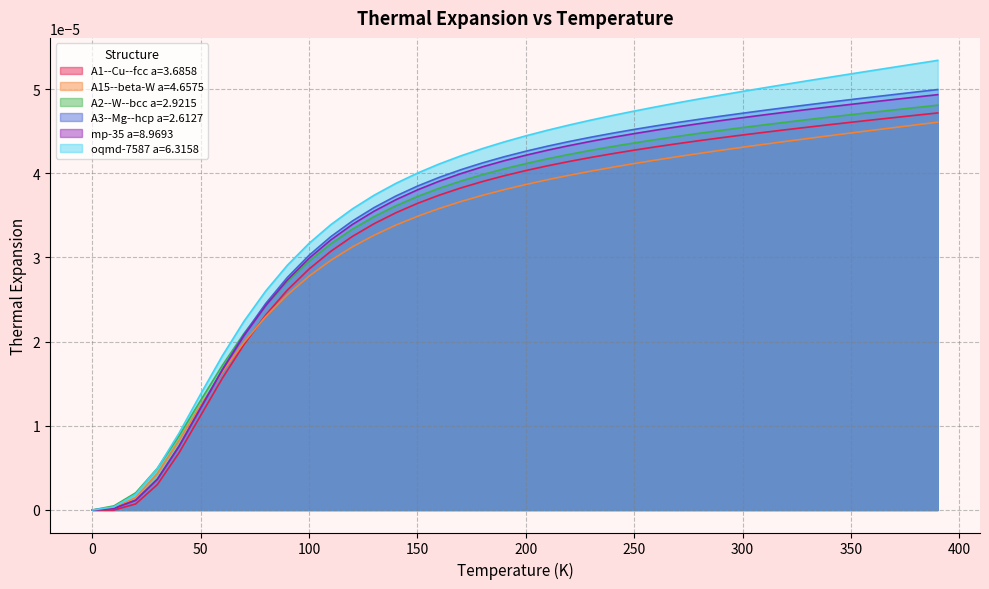

Reading left to right, extract all data points from this chart.

A1--Cu--fcc a=3.6858: 0.0=0.0	10.0=-0.0	20.0=0.0	30.0=0.0	40.0=0.0	50.0=0.0	60.0=0.0	70.0=0.0	80.0=0.0	90.0=0.0	100.0=0.0	110.0=0.0	120.0=0.0	130.0=0.0	140.0=0.0	150.0=0.0	160.0=0.0	170.0=0.0	180.0=0.0	190.0=0.0	200.0=0.0	210.0=0.0	220.0=0.0	230.0=0.0	240.0=0.0	250.0=0.0	260.0=0.0	270.0=0.0	280.0=0.0	290.0=0.0	300.0=0.0	310.0=0.0	320.0=0.0	330.0=0.0	340.0=0.0	350.0=0.0	360.0=0.0	370.0=0.0	380.0=0.0	390.0=0.0
A15--beta-W a=4.6575: 0.0=0.0	10.0=0.0	20.0=0.0	30.0=0.0	40.0=0.0	50.0=0.0	60.0=0.0	70.0=0.0	80.0=0.0	90.0=0.0	100.0=0.0	110.0=0.0	120.0=0.0	130.0=0.0	140.0=0.0	150.0=0.0	160.0=0.0	170.0=0.0	180.0=0.0	190.0=0.0	200.0=0.0	210.0=0.0	220.0=0.0	230.0=0.0	240.0=0.0	250.0=0.0	260.0=0.0	270.0=0.0	280.0=0.0	290.0=0.0	300.0=0.0	310.0=0.0	320.0=0.0	330.0=0.0	340.0=0.0	350.0=0.0	360.0=0.0	370.0=0.0	380.0=0.0	390.0=0.0
A2--W--bcc a=2.9215: 0.0=0.0	10.0=0.0	20.0=0.0	30.0=0.0	40.0=0.0	50.0=0.0	60.0=0.0	70.0=0.0	80.0=0.0	90.0=0.0	100.0=0.0	110.0=0.0	120.0=0.0	130.0=0.0	140.0=0.0	150.0=0.0	160.0=0.0	170.0=0.0	180.0=0.0	190.0=0.0	200.0=0.0	210.0=0.0	220.0=0.0	230.0=0.0	240.0=0.0	250.0=0.0	260.0=0.0	270.0=0.0	280.0=0.0	290.0=0.0	300.0=0.0	310.0=0.0	320.0=0.0	330.0=0.0	340.0=0.0	350.0=0.0	360.0=0.0	370.0=0.0	380.0=0.0	390.0=0.0
A3--Mg--hcp a=2.6127: 0.0=0.0	10.0=0.0	20.0=0.0	30.0=0.0	40.0=0.0	50.0=0.0	60.0=0.0	70.0=0.0	80.0=0.0	90.0=0.0	100.0=0.0	110.0=0.0	120.0=0.0	130.0=0.0	140.0=0.0	150.0=0.0	160.0=0.0	170.0=0.0	180.0=0.0	190.0=0.0	200.0=0.0	210.0=0.0	220.0=0.0	230.0=0.0	240.0=0.0	250.0=0.0	260.0=0.0	270.0=0.0	280.0=0.0	290.0=0.0	300.0=0.0	310.0=0.0	320.0=0.0	330.0=0.0	340.0=0.0	350.0=0.0	360.0=0.0	370.0=0.0	380.0=0.0	390.0=0.0
mp-35 a=8.9693: 0.0=0.0	10.0=0.0	20.0=0.0	30.0=0.0	40.0=0.0	50.0=0.0	60.0=0.0	70.0=0.0	80.0=0.0	90.0=0.0	100.0=0.0	110.0=0.0	120.0=0.0	130.0=0.0	140.0=0.0	150.0=0.0	160.0=0.0	170.0=0.0	180.0=0.0	190.0=0.0	200.0=0.0	210.0=0.0	220.0=0.0	230.0=0.0	240.0=0.0	250.0=0.0	260.0=0.0	270.0=0.0	280.0=0.0	290.0=0.0	300.0=0.0	310.0=0.0	320.0=0.0	330.0=0.0	340.0=0.0	350.0=0.0	360.0=0.0	370.0=0.0	380.0=0.0	390.0=0.0
oqmd-7587 a=6.3158: 0.0=0.0	10.0=0.0	20.0=0.0	30.0=0.0	40.0=0.0	50.0=0.0	60.0=0.0	70.0=0.0	80.0=0.0	90.0=0.0	100.0=0.0	110.0=0.0	120.0=0.0	130.0=0.0	140.0=0.0	150.0=0.0	160.0=0.0	170.0=0.0	180.0=0.0	190.0=0.0	200.0=0.0	210.0=0.0	220.0=0.0	230.0=0.0	240.0=0.0	250.0=0.0	260.0=0.0	270.0=0.0	280.0=0.0	290.0=0.0	300.0=0.0	310.0=0.0	320.0=0.0	330.0=0.0	340.0=0.0	350.0=0.0	360.0=0.0	370.0=0.0	380.0=0.0	390.0=0.0